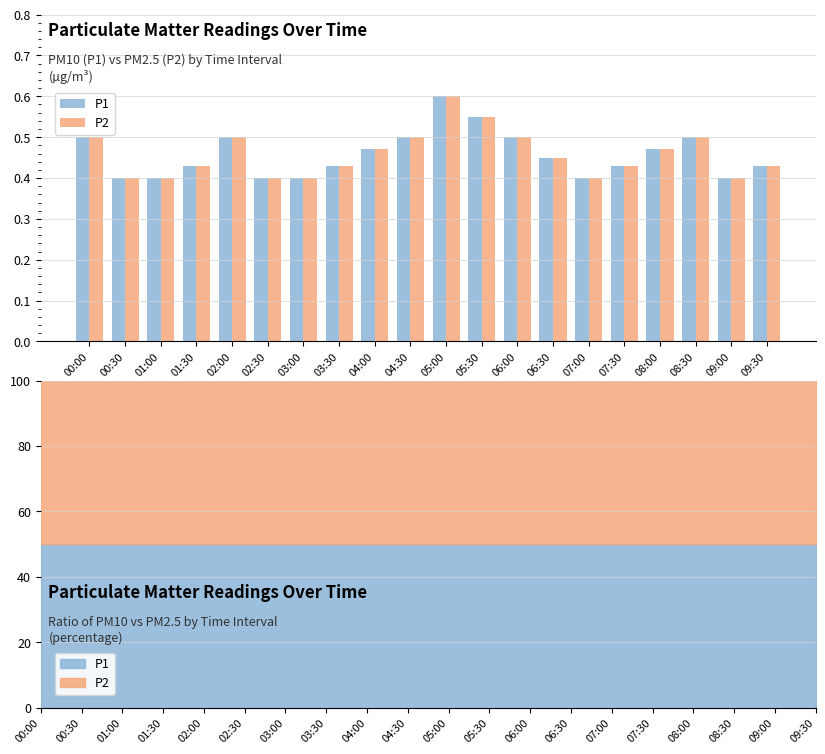

What are all the series names shown in the legend?

P1, P2